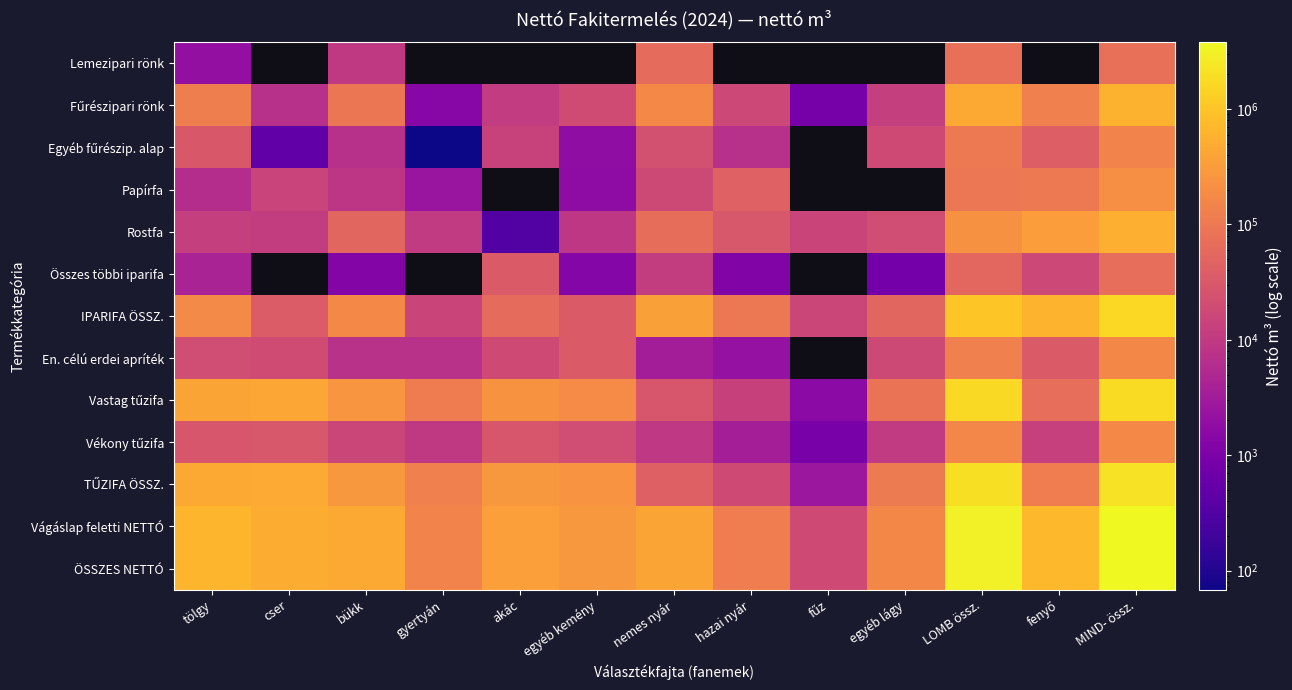

What is the difference between the second highest and second lowest values in the IPARIFA ÖSSZ. series?

1002842.5